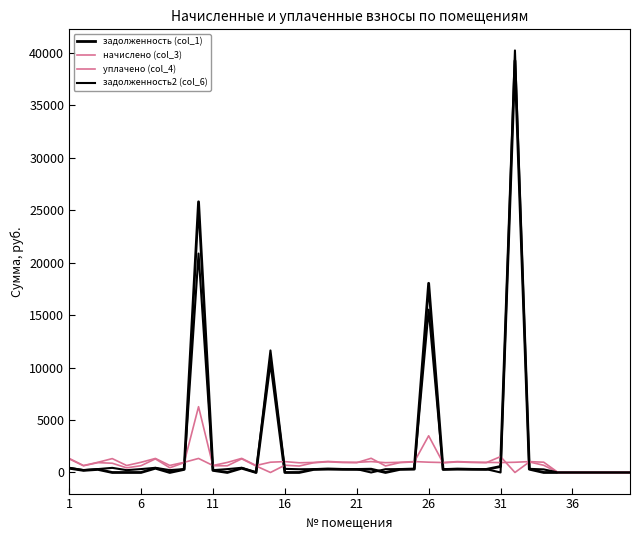

Is this an area chart (filled region under the line)?

No